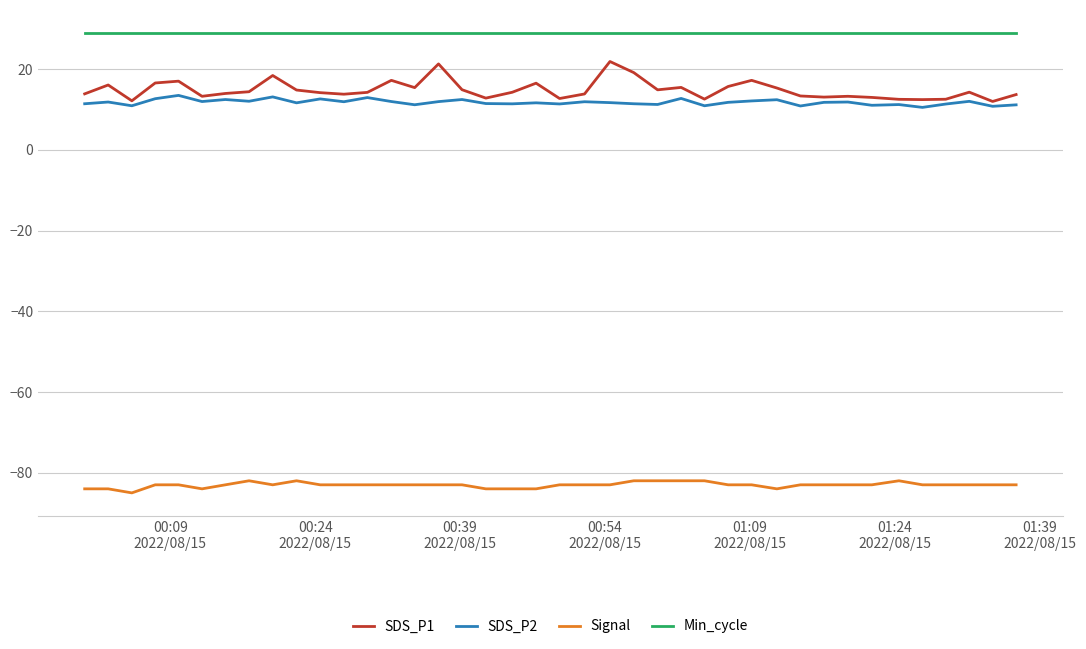

Which series has the largest total across all categories?

Min_cycle